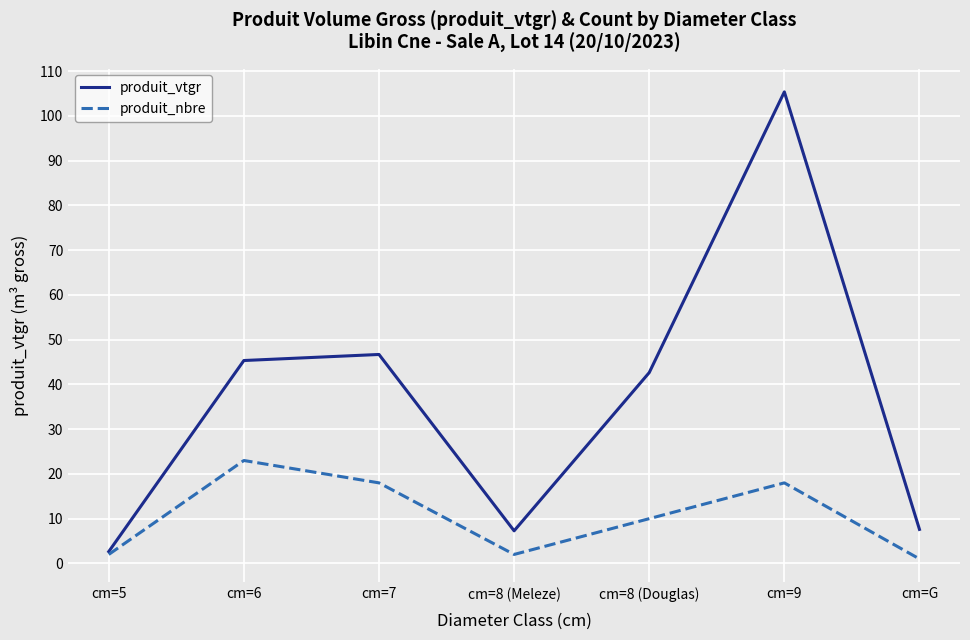

List the series in order of their overall mean, lowest first.

produit_nbre, produit_vtgr